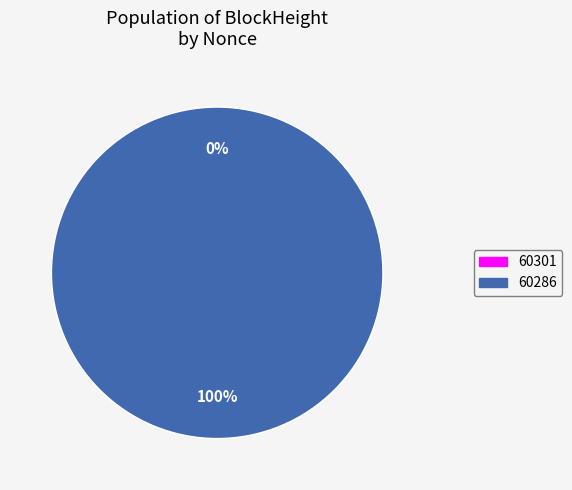

How many segments does this pie chart have?

2